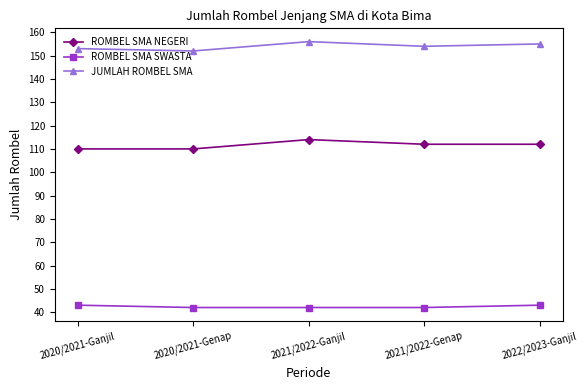

What is the label of the 1st point from the right?

2022/2023-Ganjil